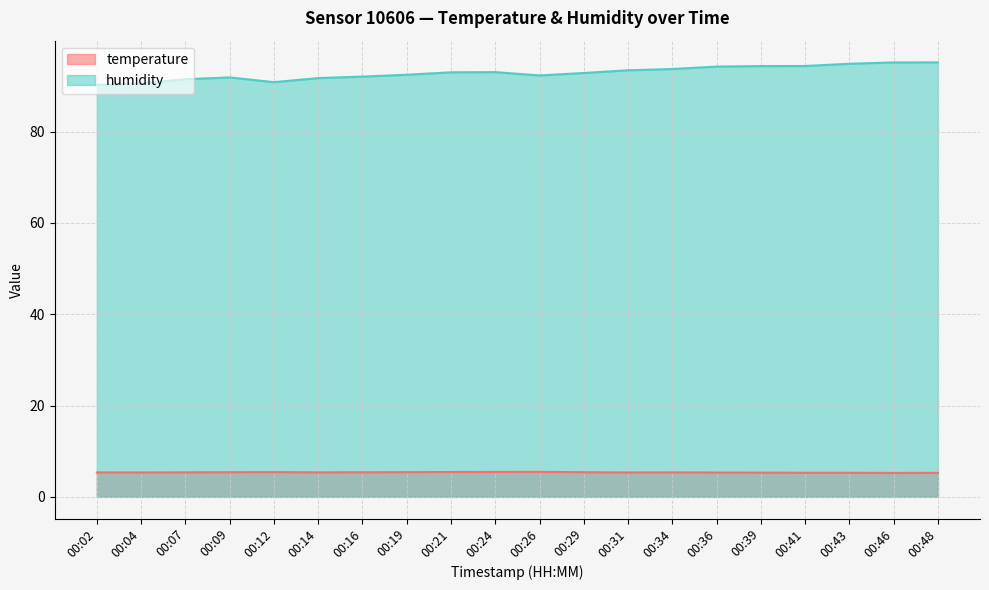

What is the sum of the temperature values at 00:31 and 00:36?

10.7